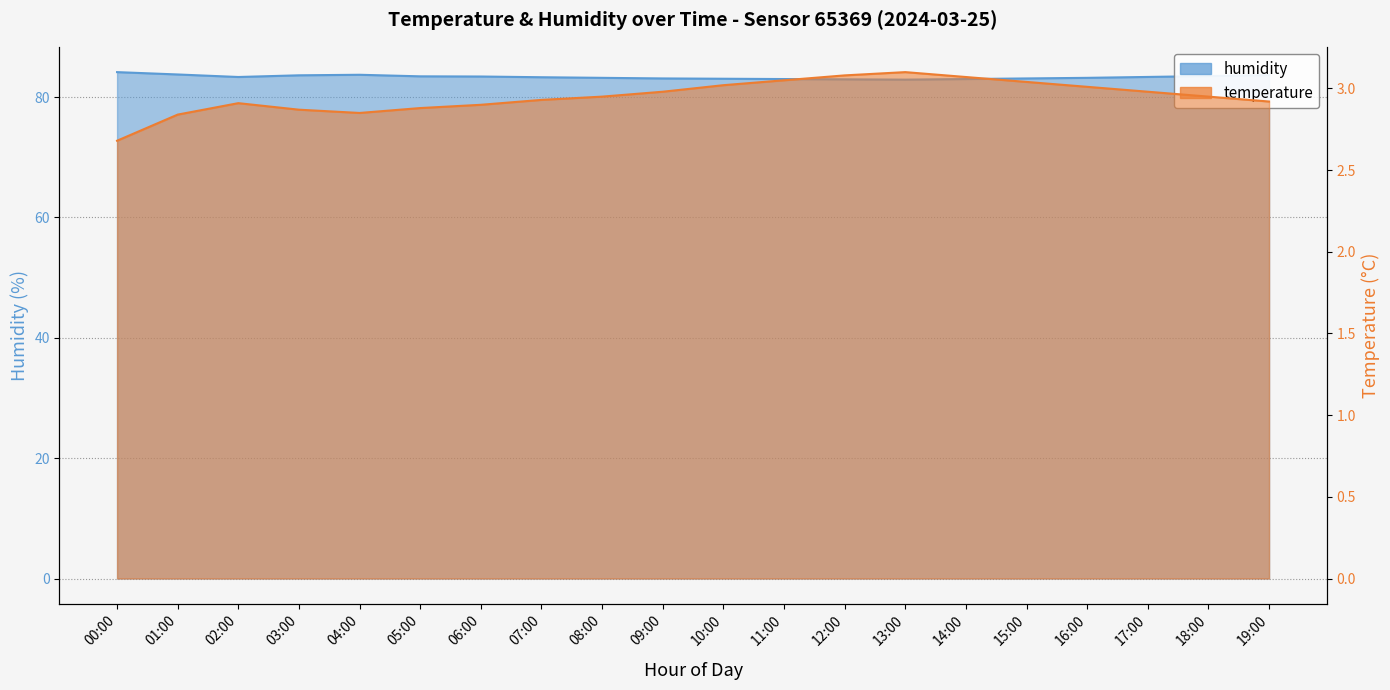

In humidity, how many points are higher than both neighbors (excluding endpoints)?

1